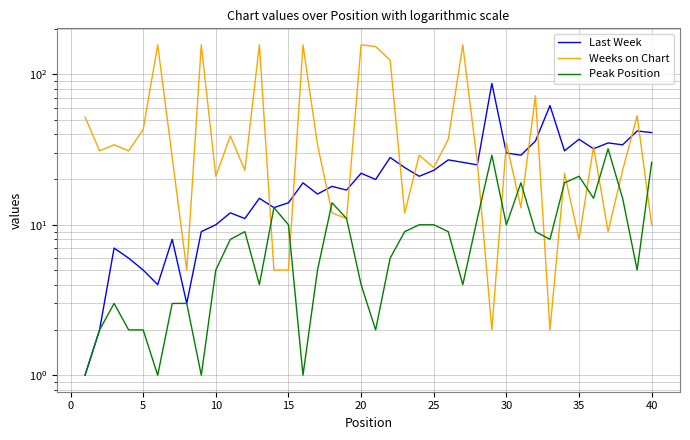

How many categories are shown in the chart?

40